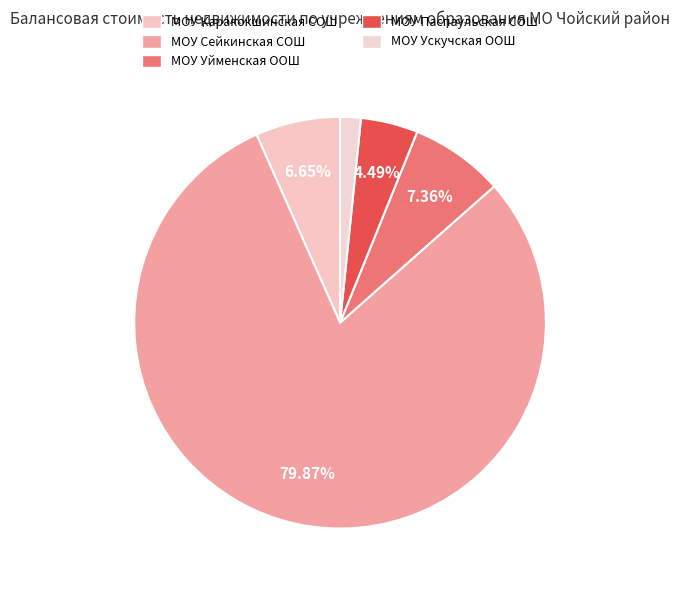

To the nearest percent, what is the average slice percentage?

20%